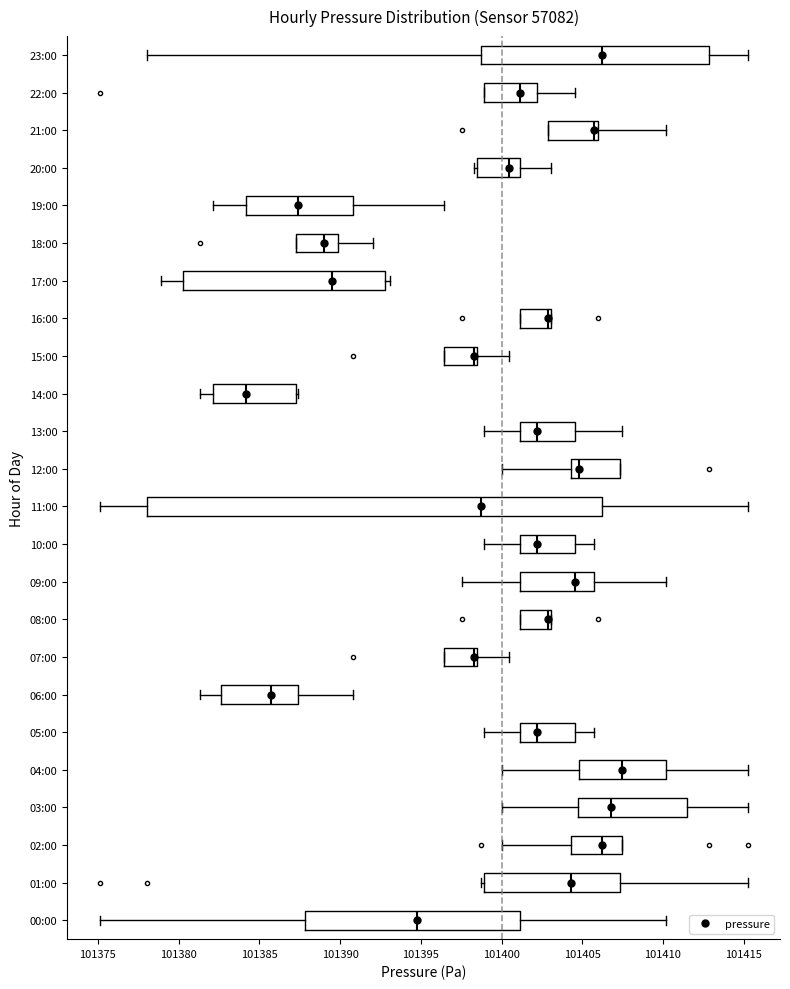

Which box has the furthest to the right median line?

04:00